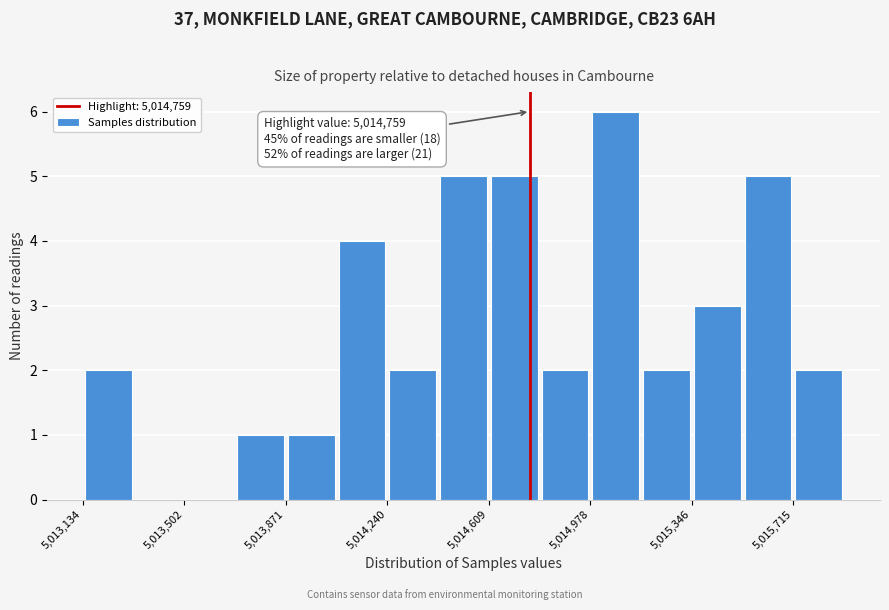

Read against the x-axis, roughly where is the centre of the tallest bar?

5015050